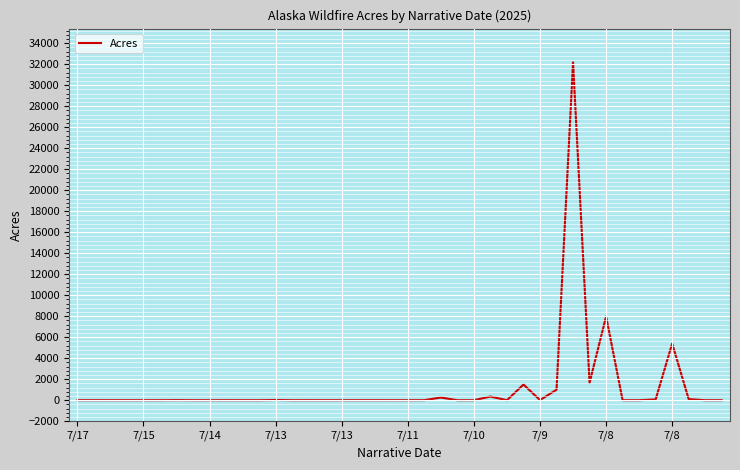

What is the difference between the maximum and minimum values?

32180.0